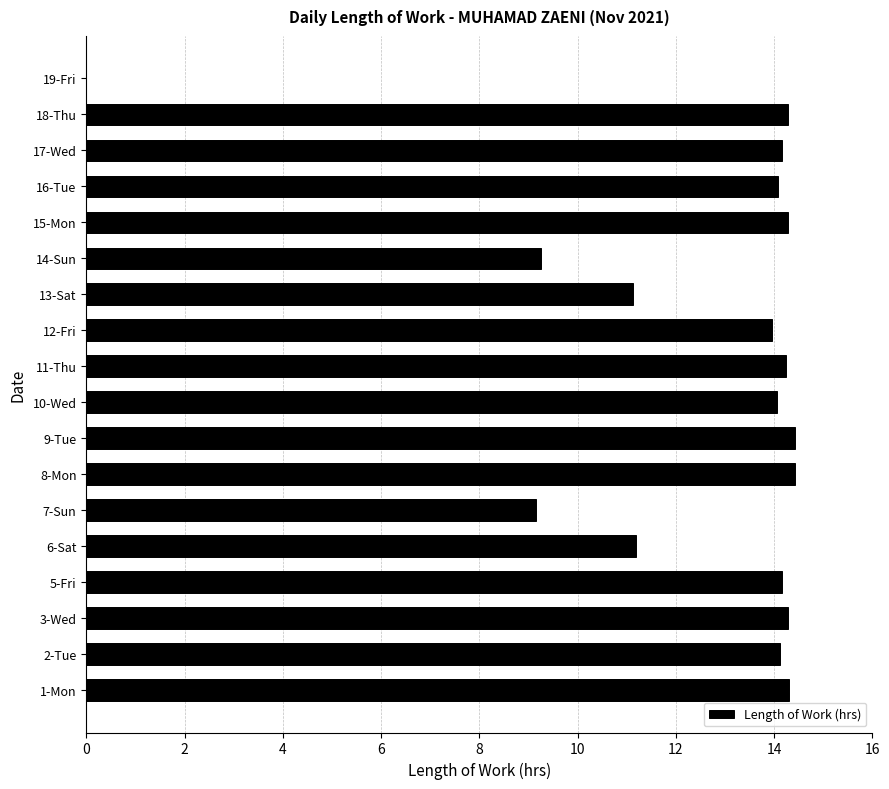

What is the sum of the values at 2-Tue and 8-Mon?

28.5